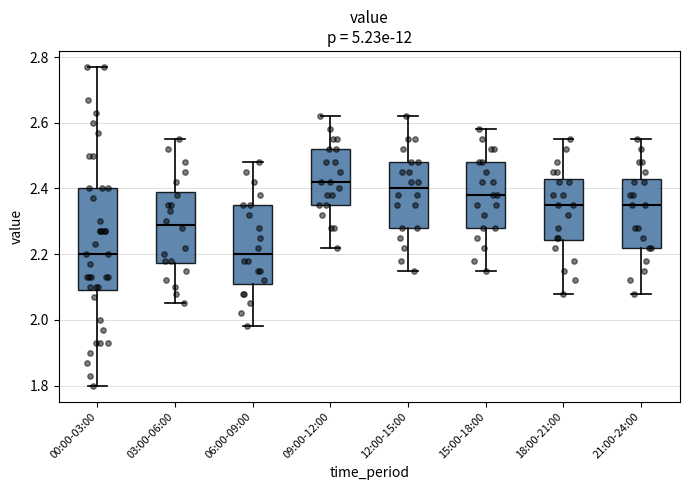

Where does the upper whisker of the box for 03:00-06:00 end on the y-axis? The values are not printed on the chart, so give them approximately, as read against the axis.

2.56